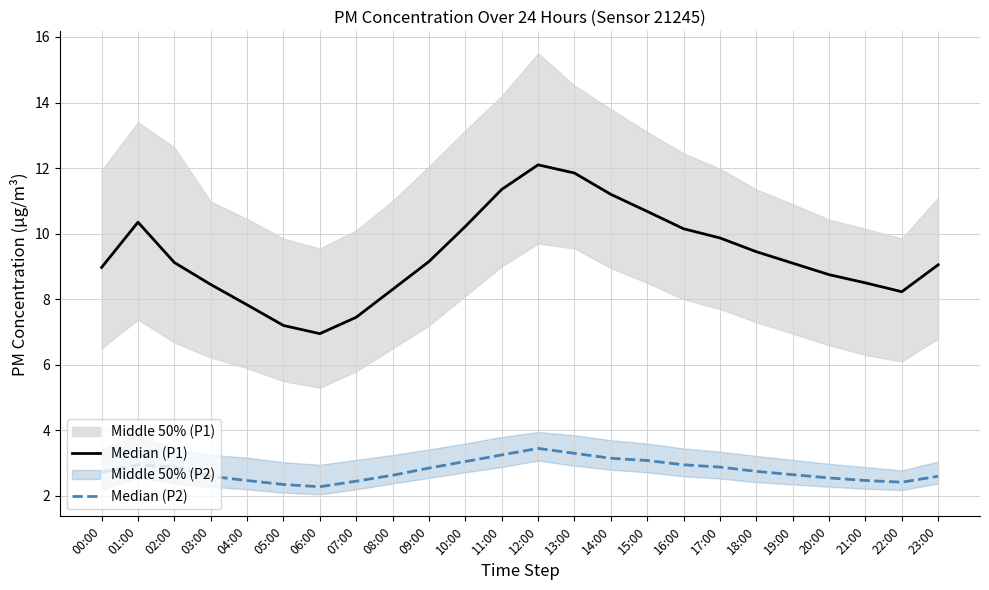

At how many categories does at least one series exceed 8?

20